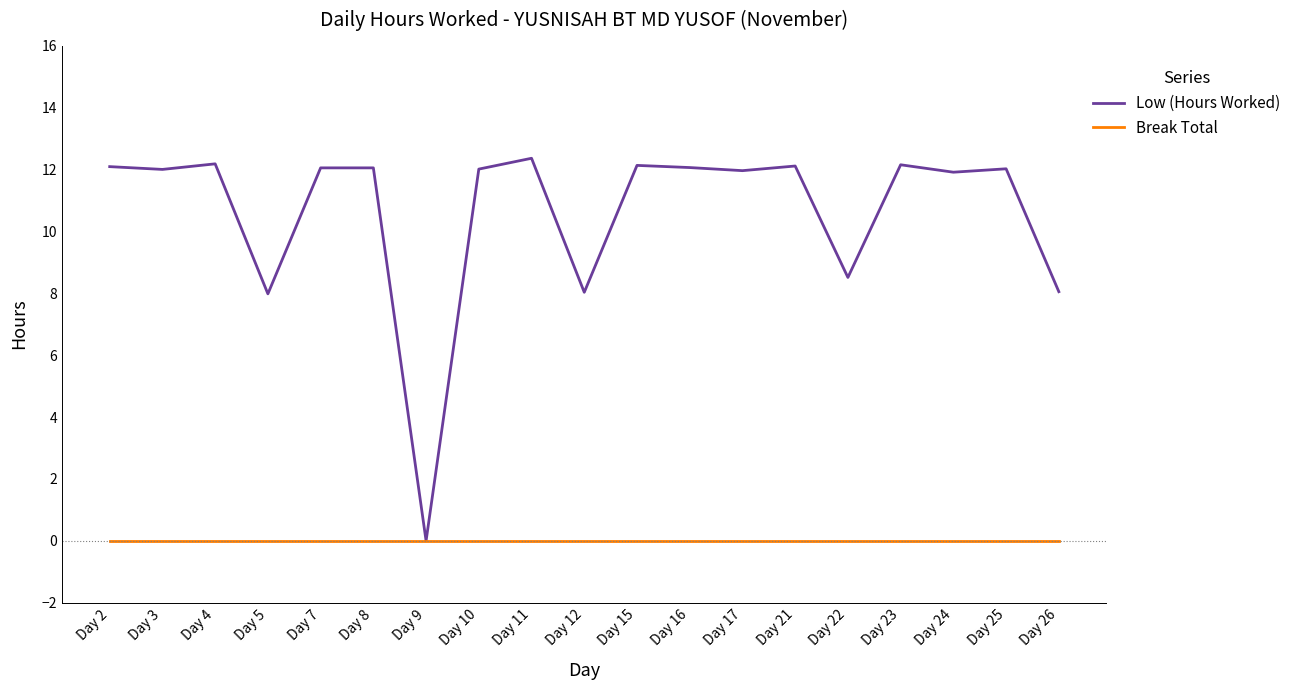

Is the value of Break Total at Day 3 greater than the value of Low (Hours Worked) at Day 8?

No